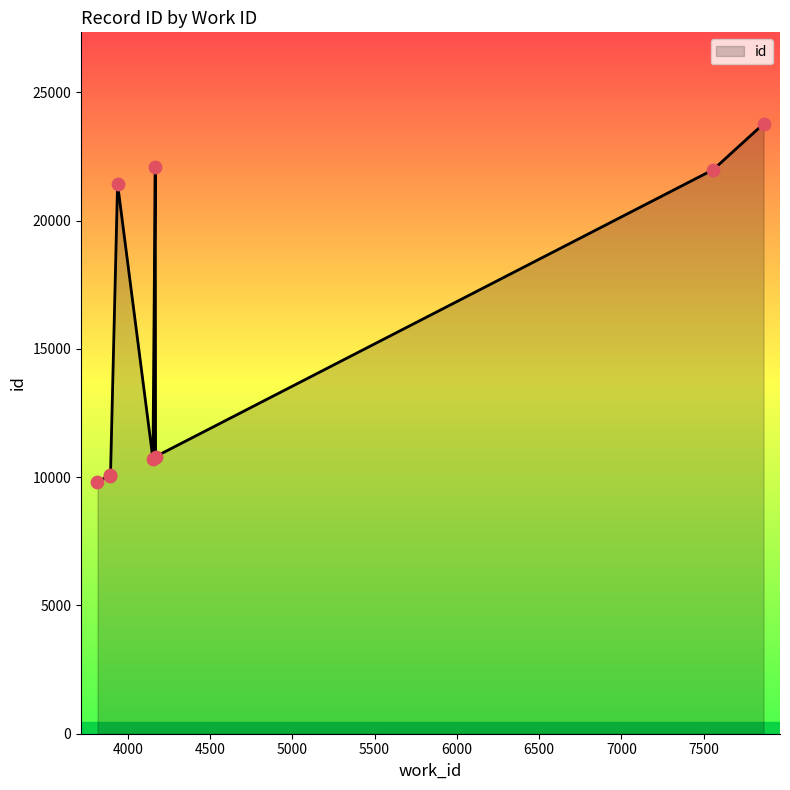

What is the difference between the maximum and minimum values?

13953